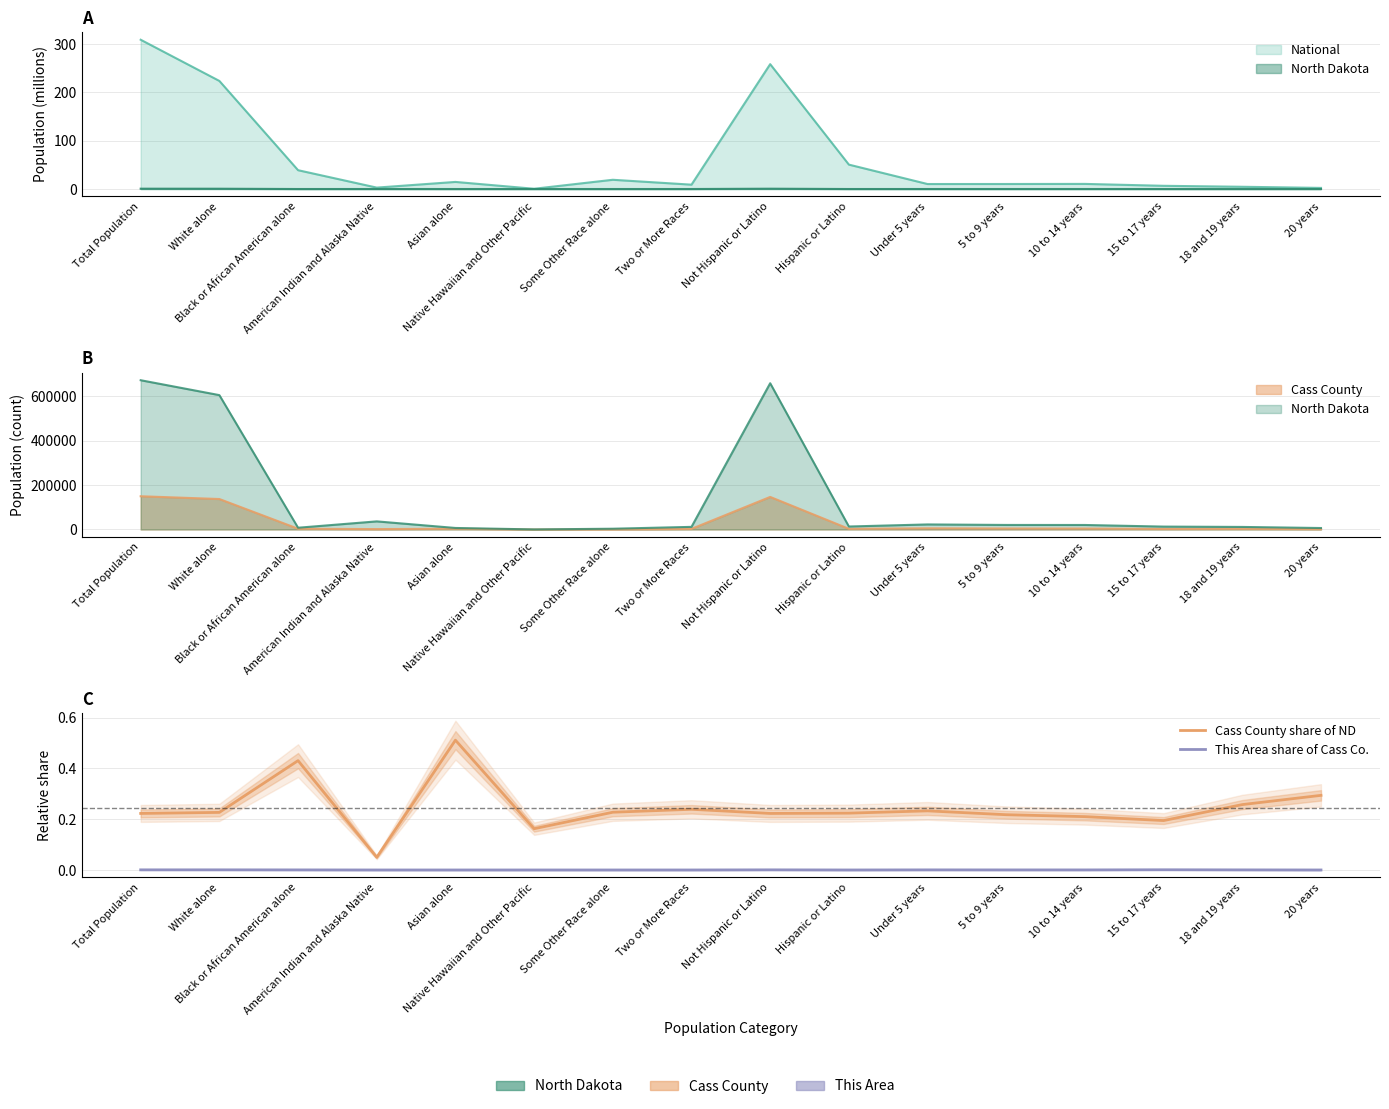

True or false: Cass County share of ND and This Area share of Cass Co. intersect in this chart.

False